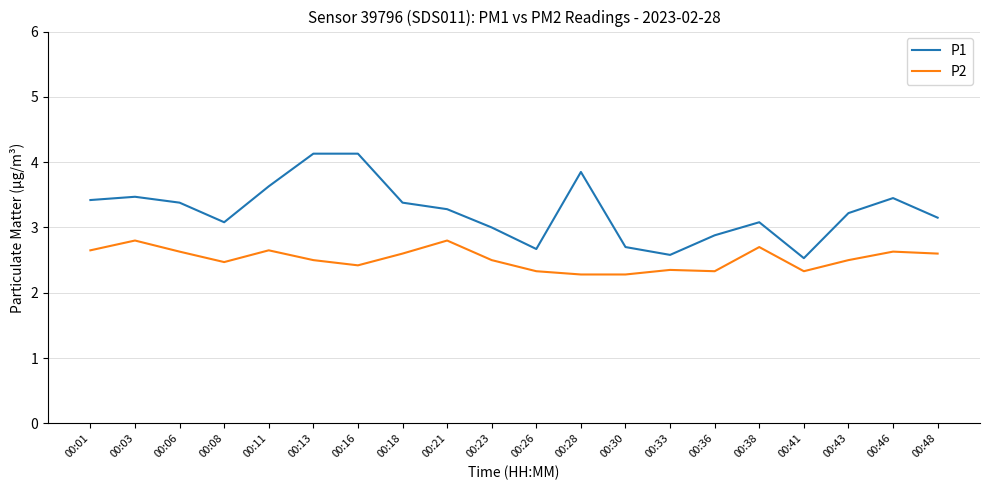

What is the difference between the second highest and minimum values in the P2 series?

0.5